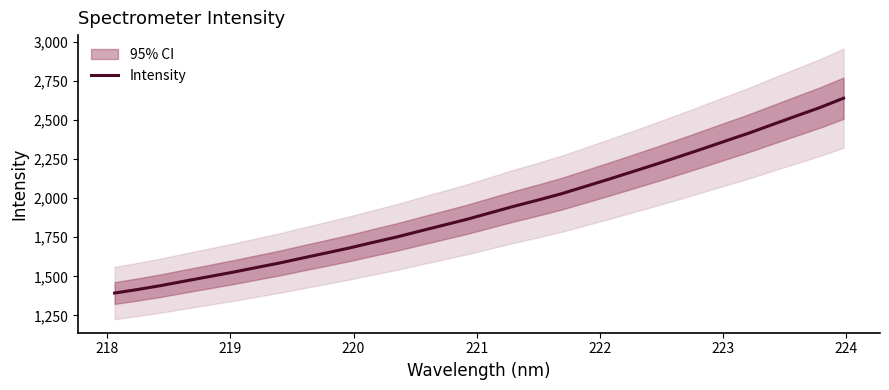

What is the highest value of the Intensity series?

2638.7